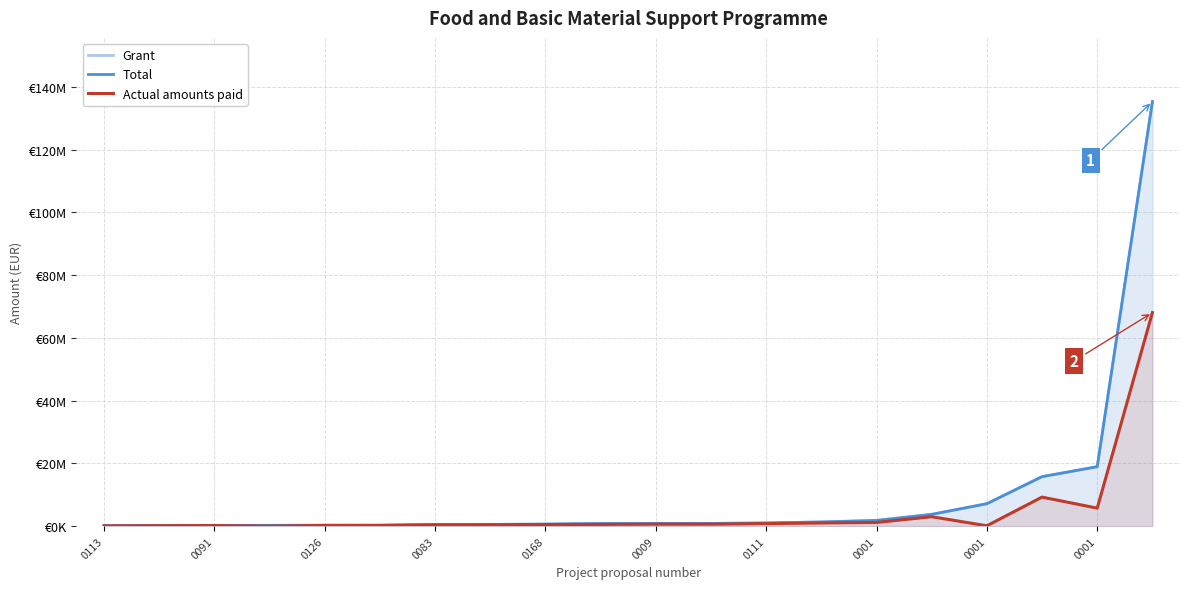

What is the value of the Grant point at the 1st from the left?

114674.9